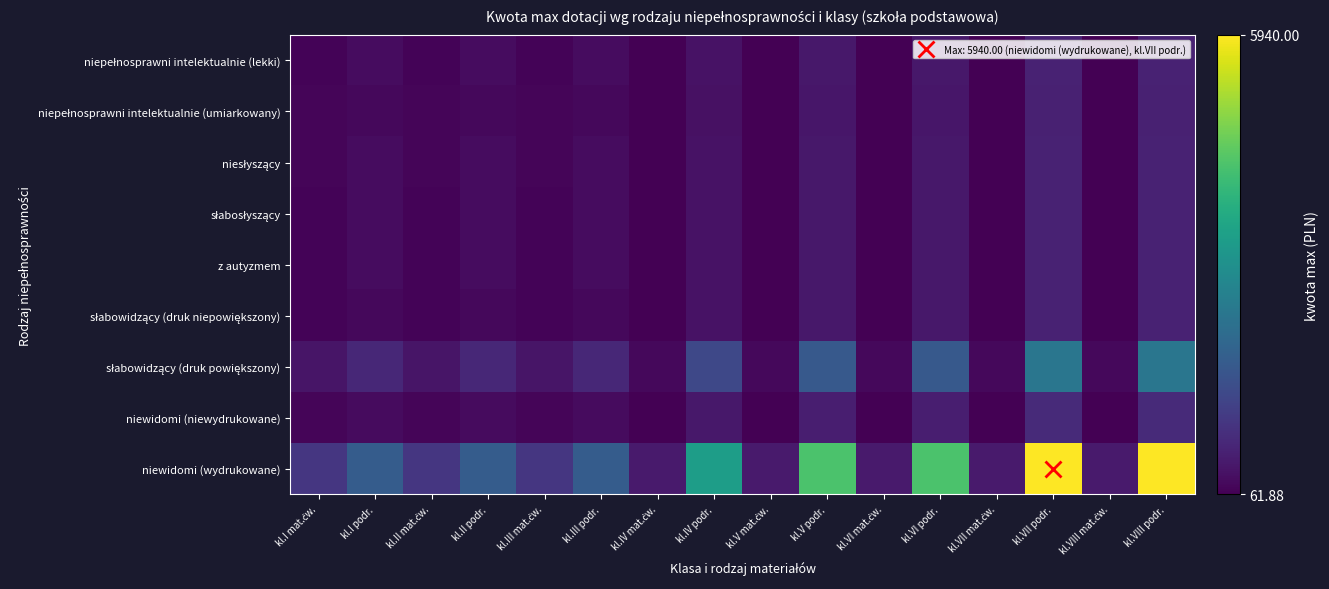

What is the total value across all series at kl.VIII podr.?

12800.7